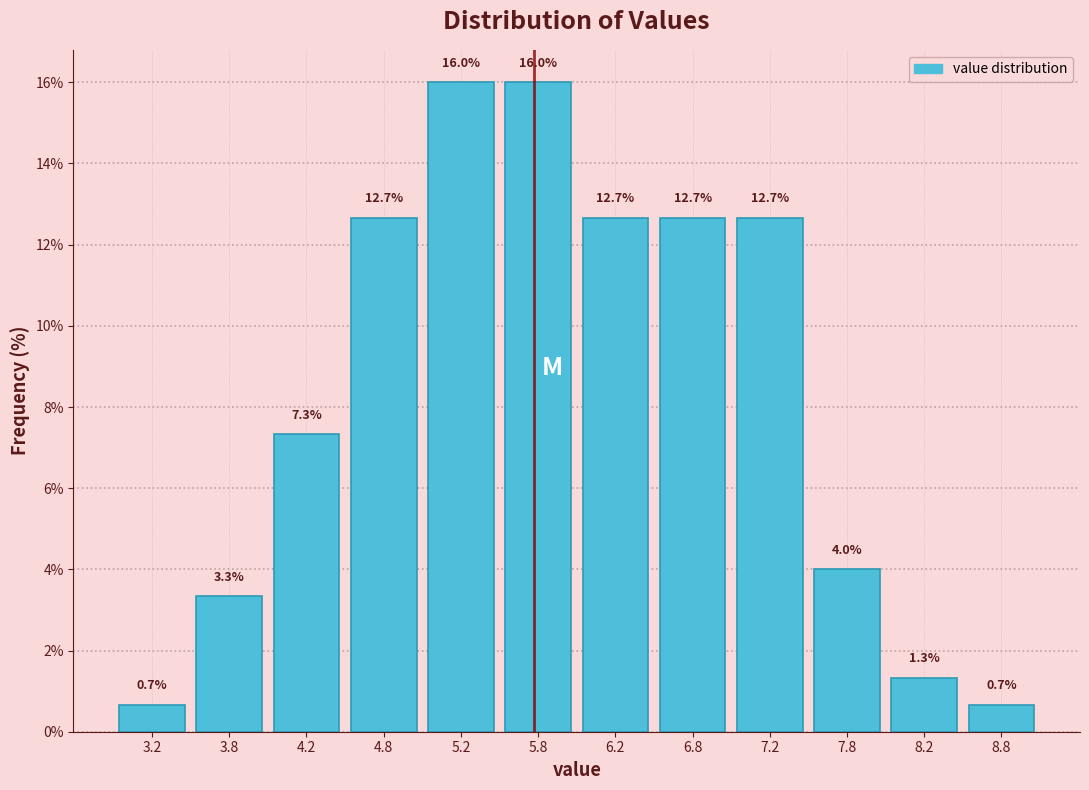

Reading left to right, transcribe this chart: for each bar, give the range it covers on the x-axis and its height.

3.0 to 3.5: 0.7
3.5 to 4.0: 3.3
4.0 to 4.5: 7.3
4.5 to 5.0: 12.7
5.0 to 5.5: 16.0
5.5 to 6.0: 16.0
6.0 to 6.5: 12.7
6.5 to 7.0: 12.7
7.0 to 7.5: 12.7
7.5 to 8.0: 4.0
8.0 to 8.5: 1.3
8.5 to 9.0: 0.7